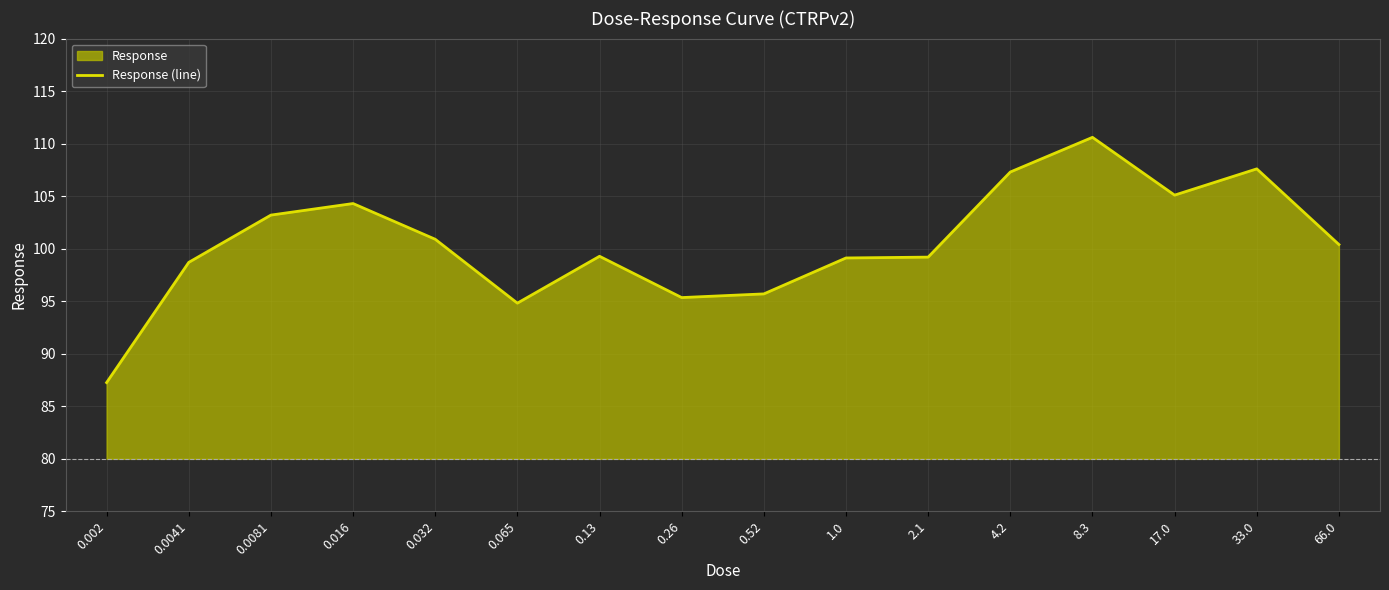

How many lines are shown in the chart?

1